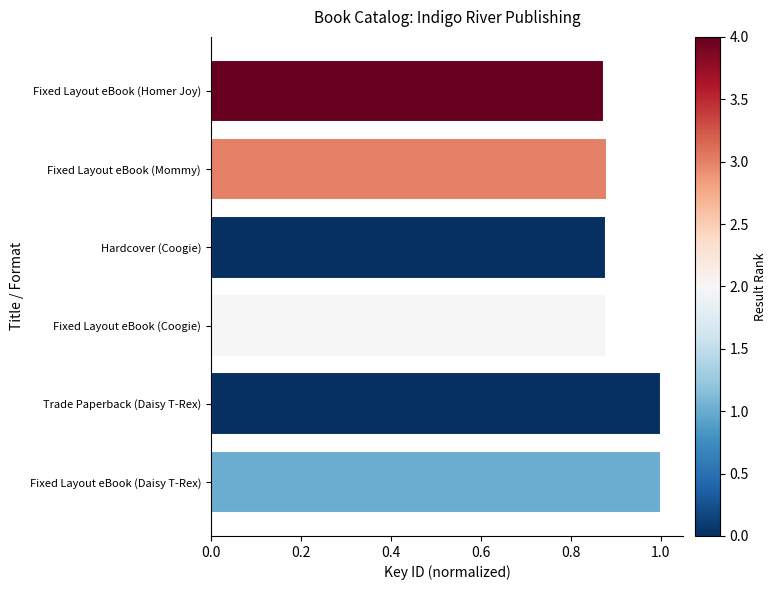

Is it true that the value at 1.0 is 0.9?

True